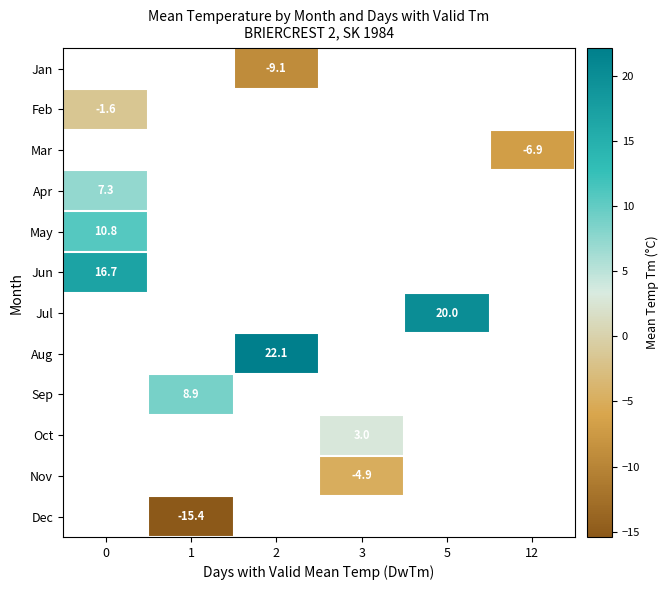

How many categories are shown in the chart?

6